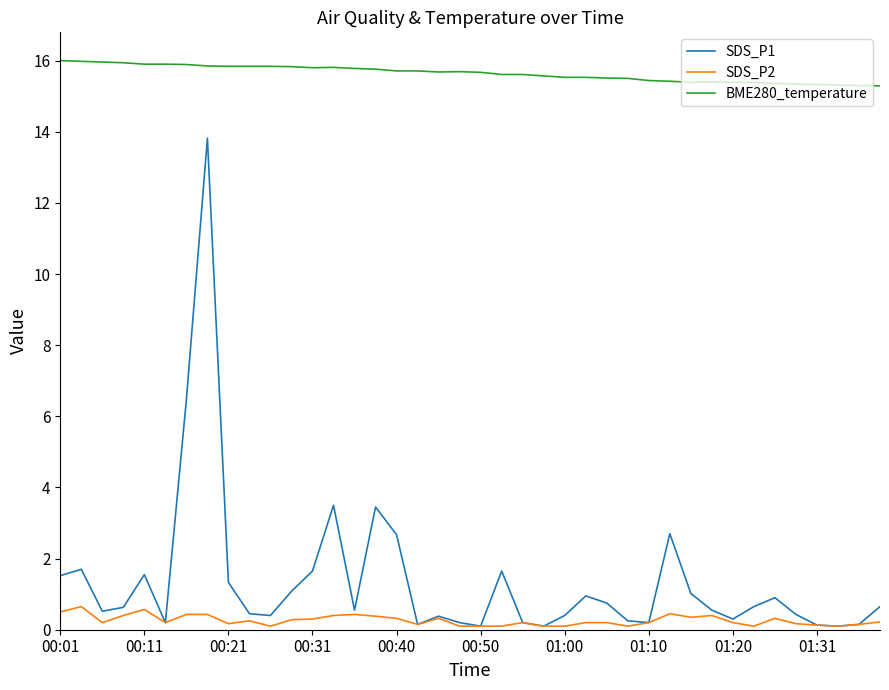

What is the maximum value shown in the chart?

16.0